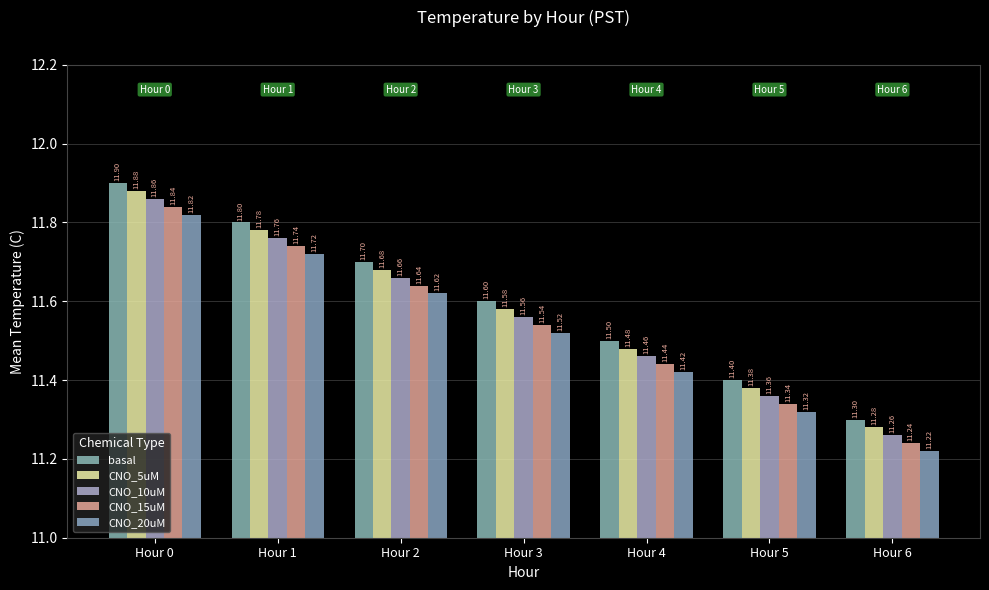

At which label does CNO_20uM reach its peak?

Hour 0